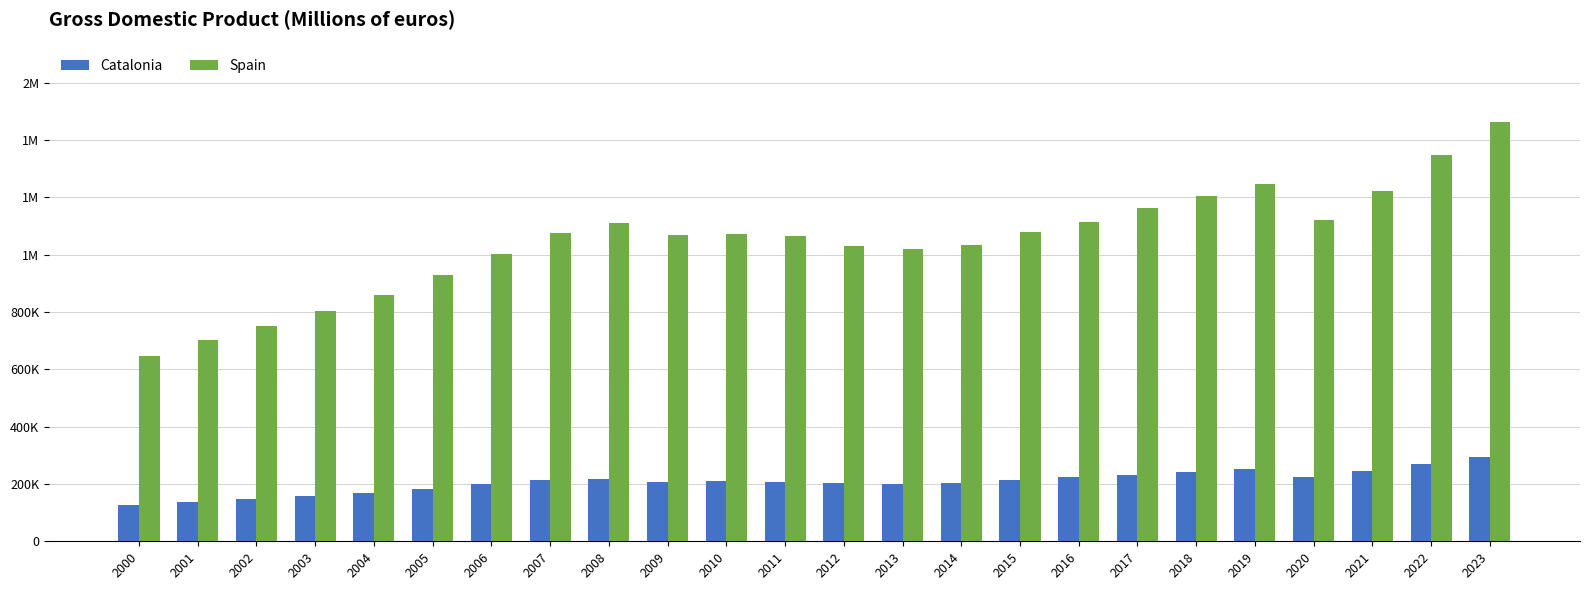

What is the difference between the maximum and minimum values in the Catalonia series?

164869